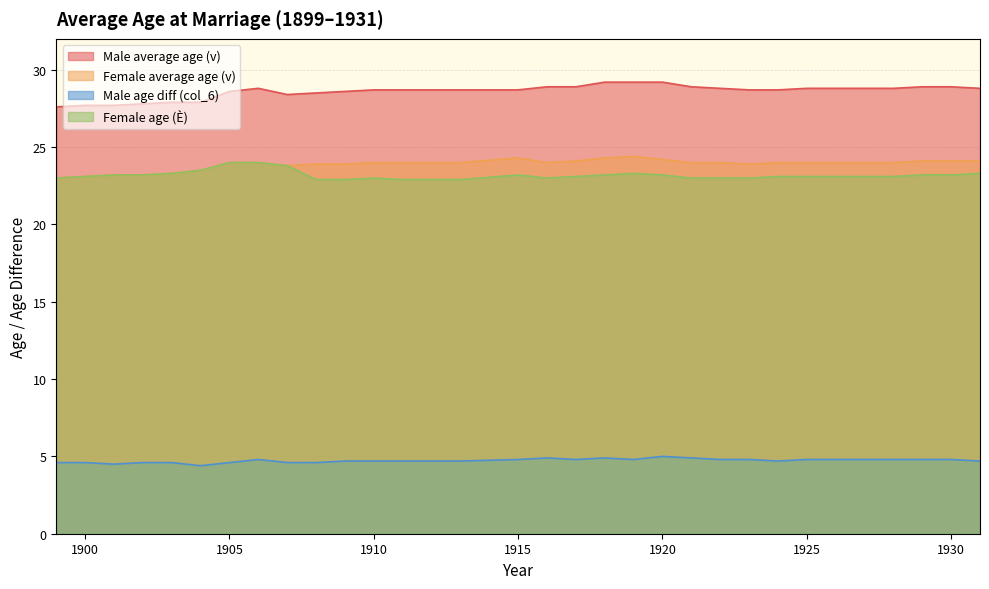

What is the minimum value for Male age diff (col_6)?

4.4